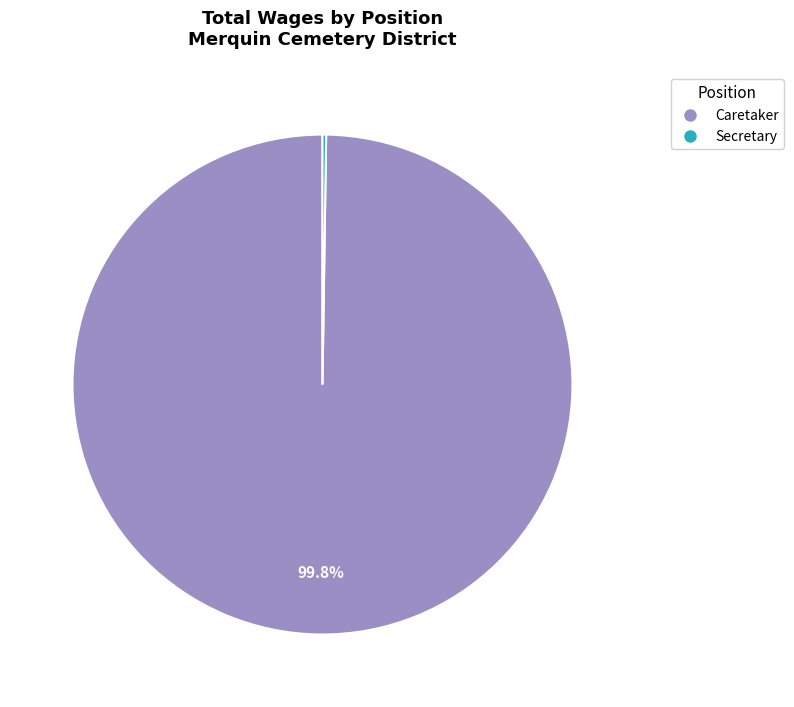

Which category has the biggest portion of the pie?

Caretaker